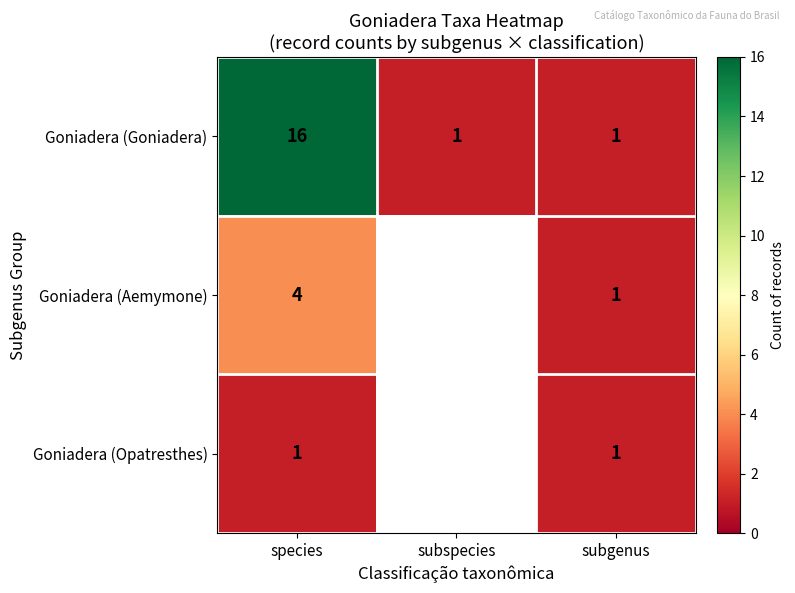

What is the sum of all Goniadera (Goniadera) values?

18